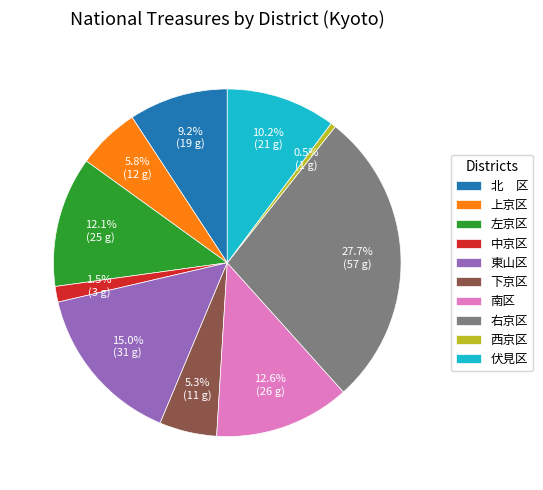

To the nearest percent, what is the difference between the 東山区 and 左京区 slice percentages?

3%